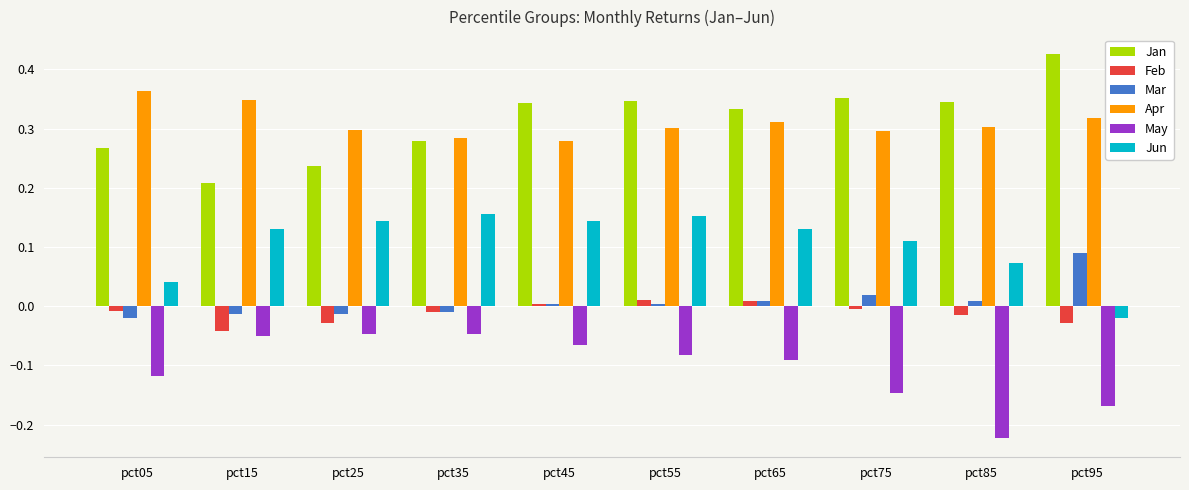

How many data points in Feb are less than 0?

7